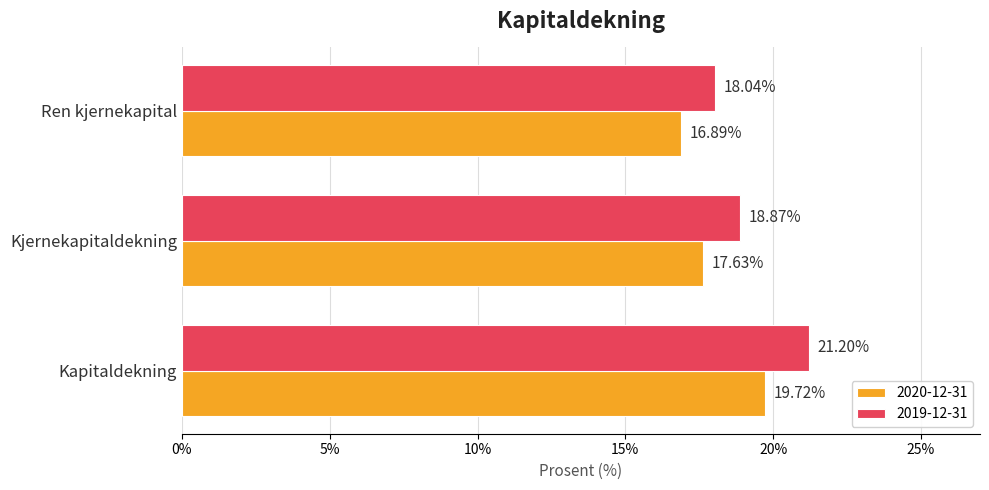

Where is 2019-12-31 nearest to the value 19?

Kjernekapitaldekning